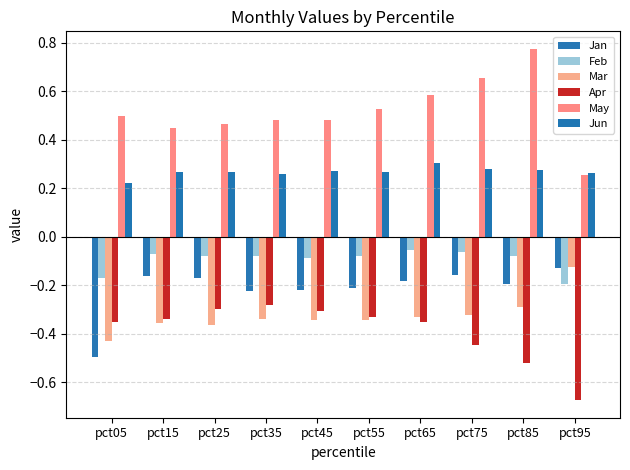

Between pct75 and pct65, which is larger?

pct75